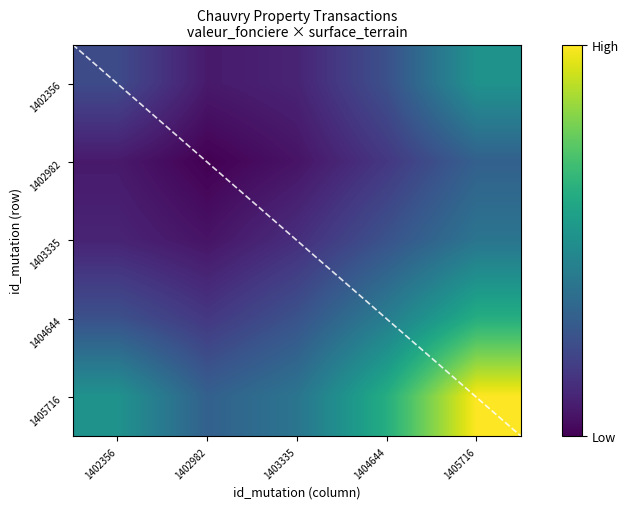

The 1405716 series shows 721.7 at 1402982. True or false?

False